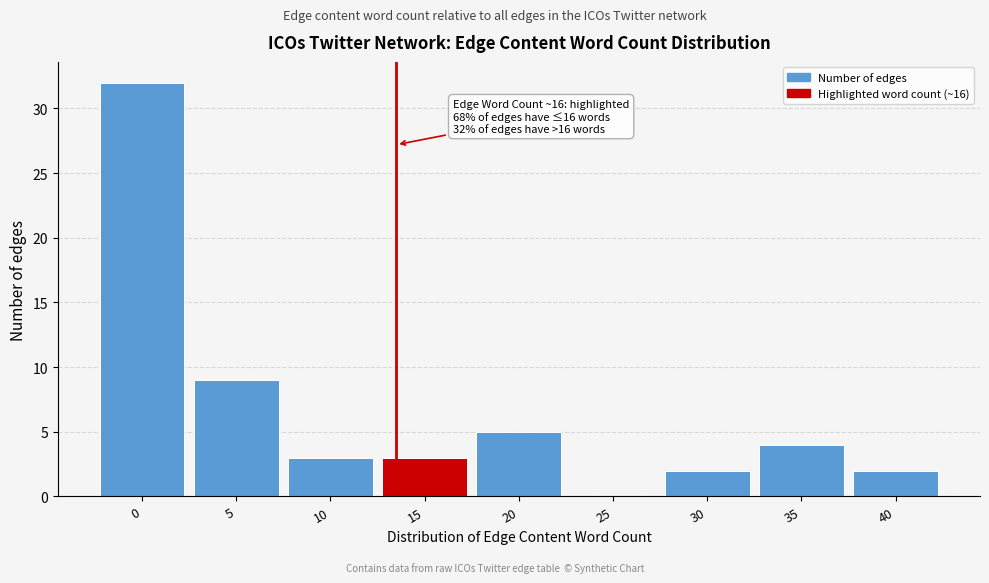

Reading left to right, transcribe all the data shown in this chart.

0=32	5=9	10=3	15=3	20=5	25=0	30=2	35=4	40=2